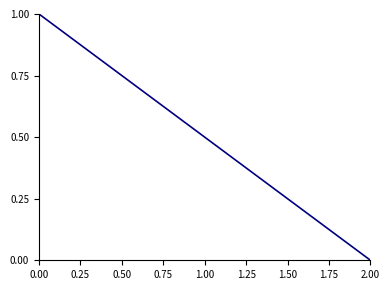

How many lines are shown in the chart?

1